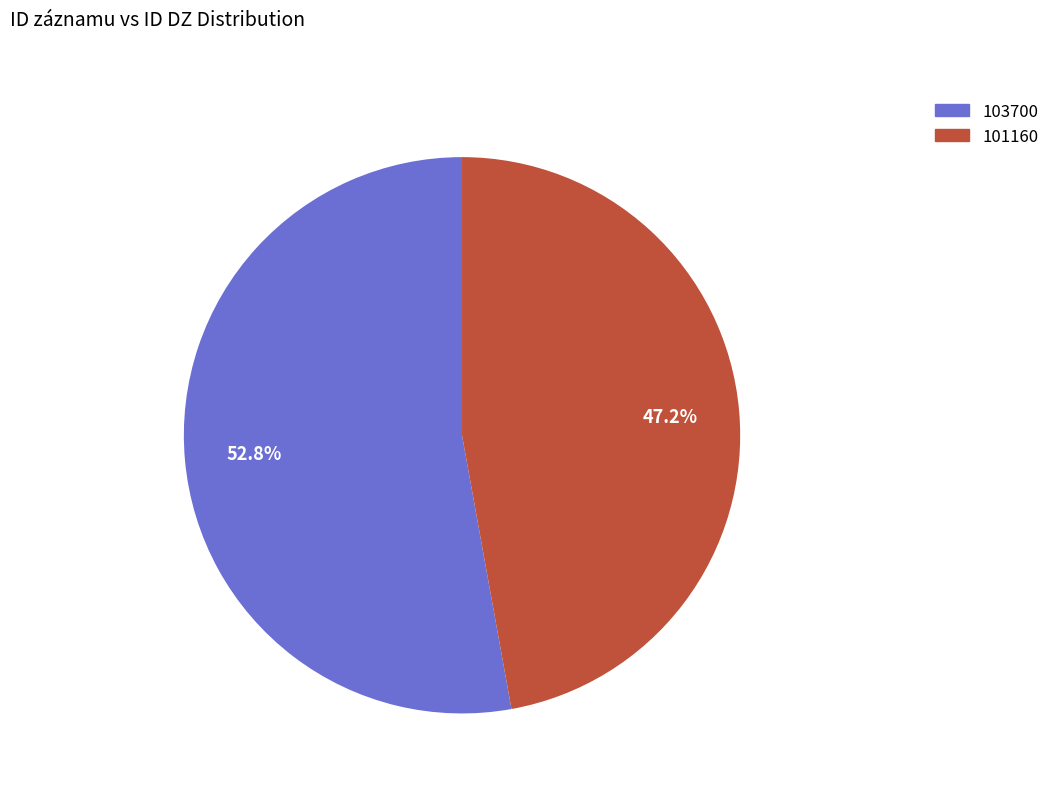

To the nearest percent, what portion does 103700 represent?

53%